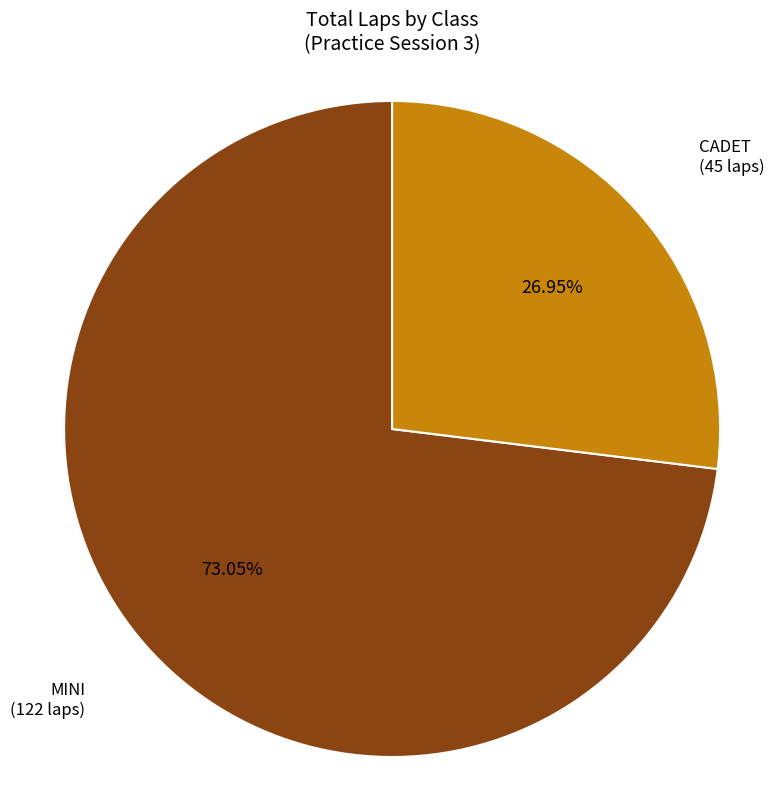

Does any single category account for the majority?

Yes